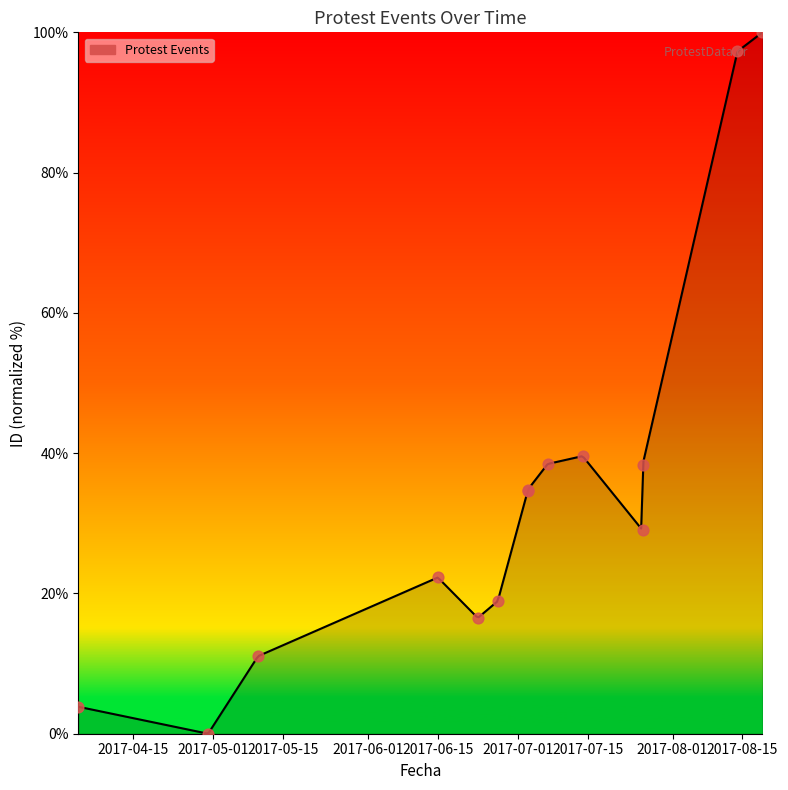

Which has a higher value, 2017-04-30 or 2017-05-10?

2017-05-10